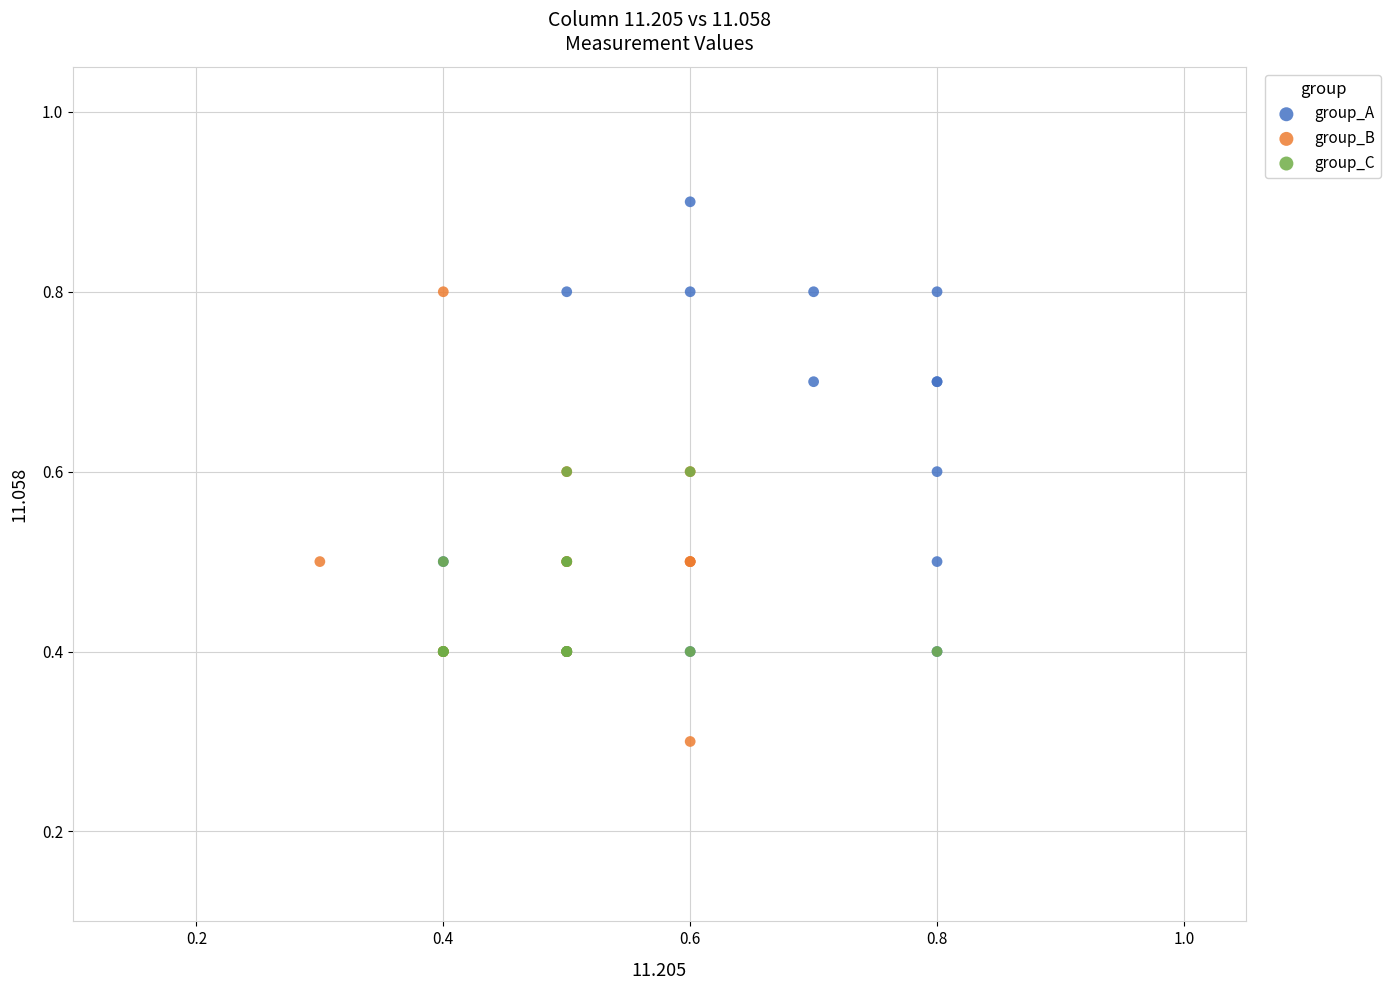

Which series reaches the minimum Y coordinate?

group_B